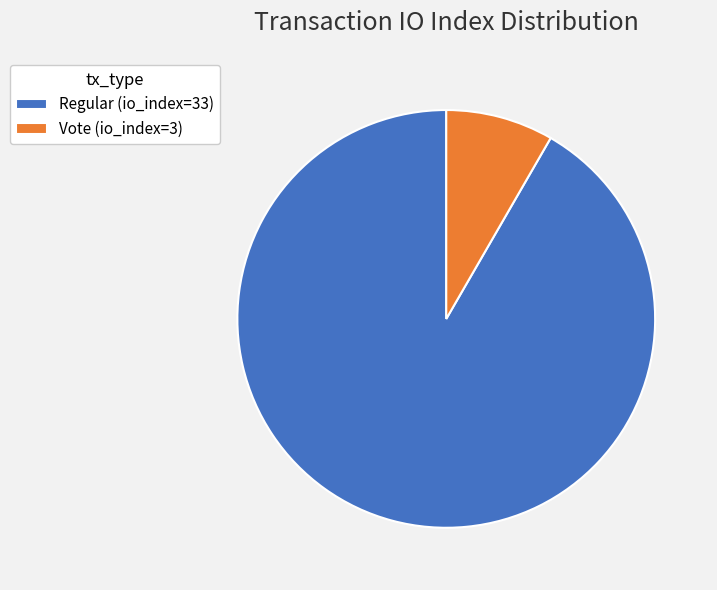

The Vote (io_index=3) slice represents 8% of the pie. True or false?

True